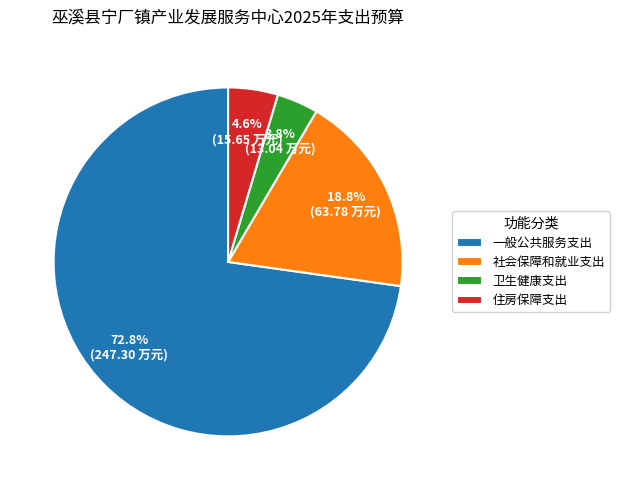

Rank the categories by value from highest to lowest.

一般公共服务支出, 社会保障和就业支出, 住房保障支出, 卫生健康支出